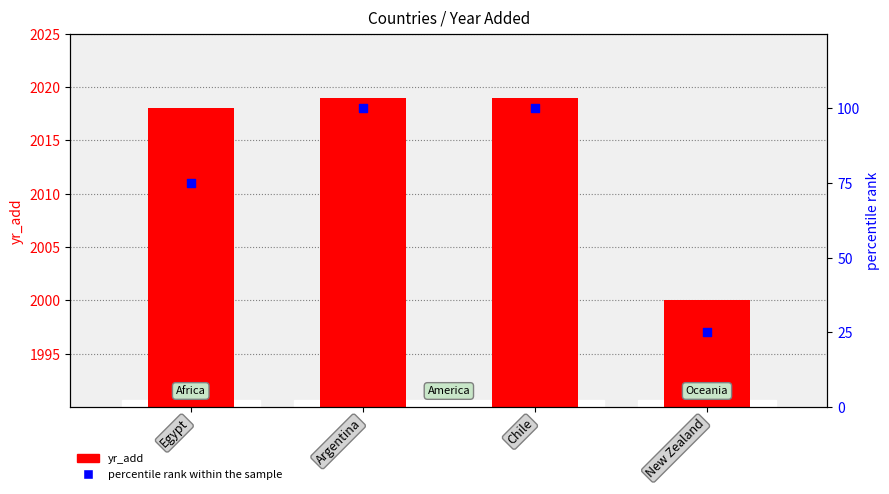

Which series has the largest total across all categories?

yr_add